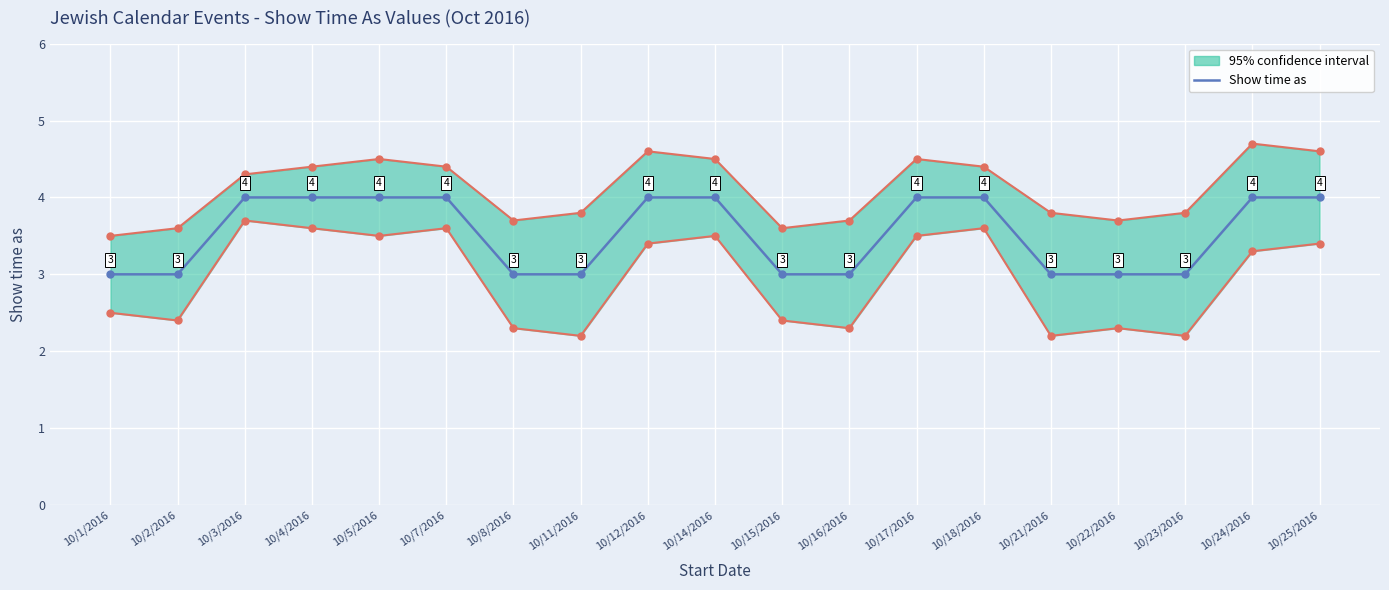

What is the average value?

4